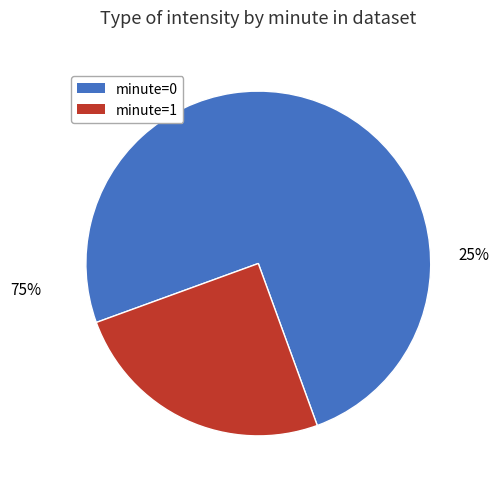

Does 4 account for over 50% of the chart?

No